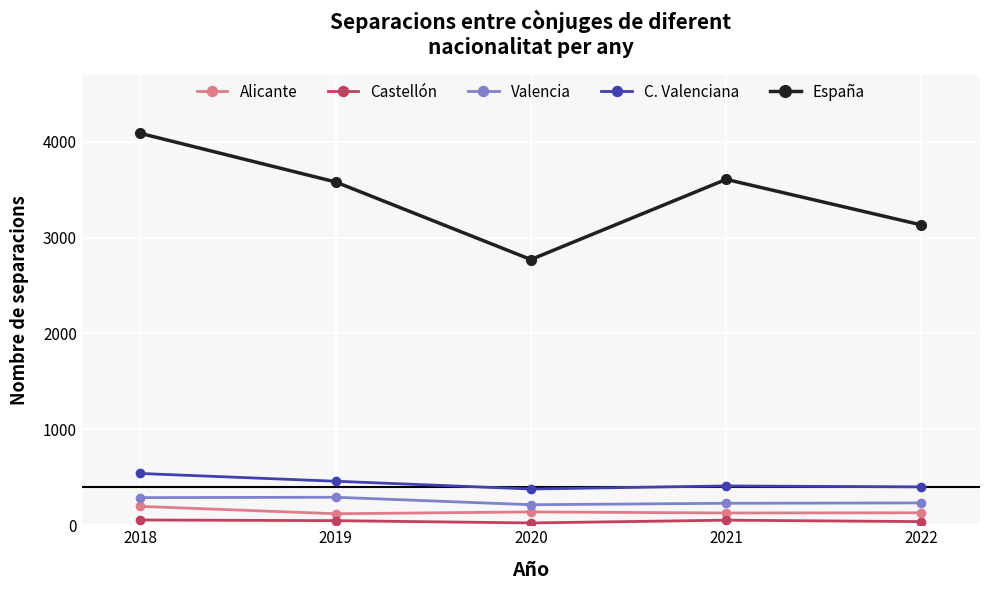

What is the average value of the Castellón series?

44